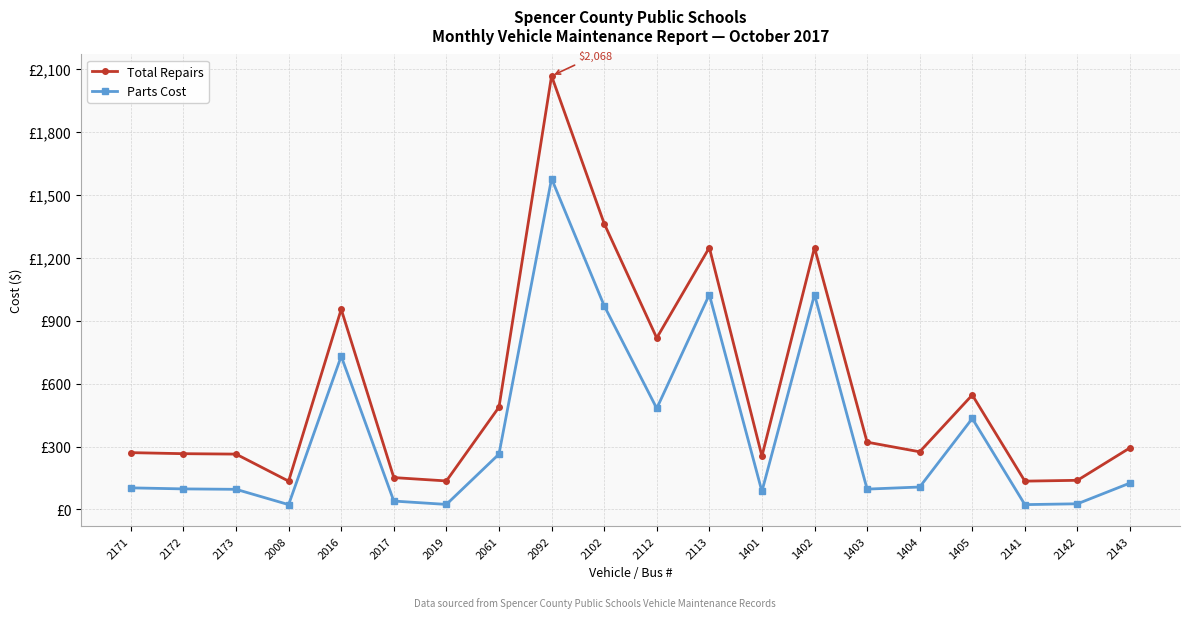

What are all the series names shown in the legend?

Total Repairs, Parts Cost